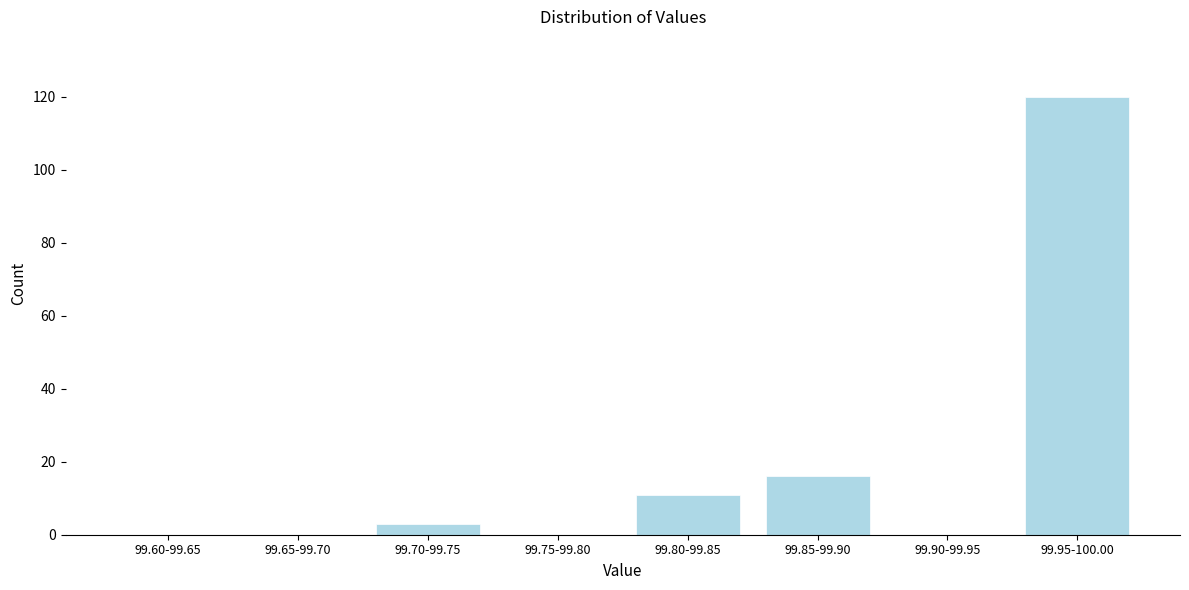

Reading right to left, list all the values displayed in this chart.

99.95-100.00=120	99.90-99.95=0	99.85-99.90=16	99.80-99.85=11	99.75-99.80=0	99.70-99.75=3	99.65-99.70=0	99.60-99.65=0